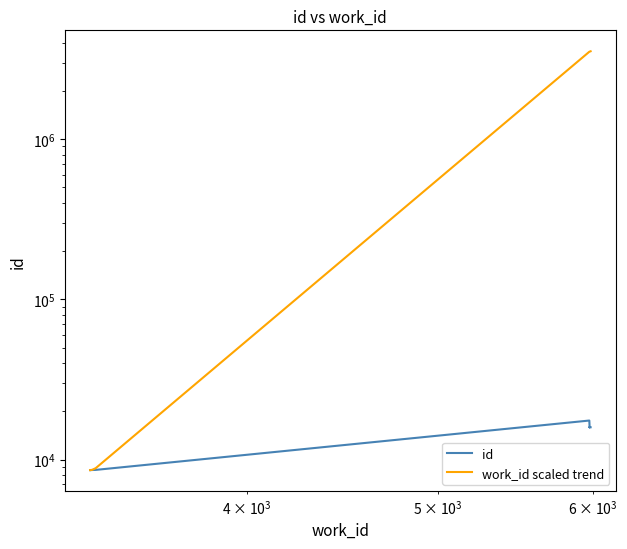

What is the sum of all work_id scaled trend values?

21151108.5